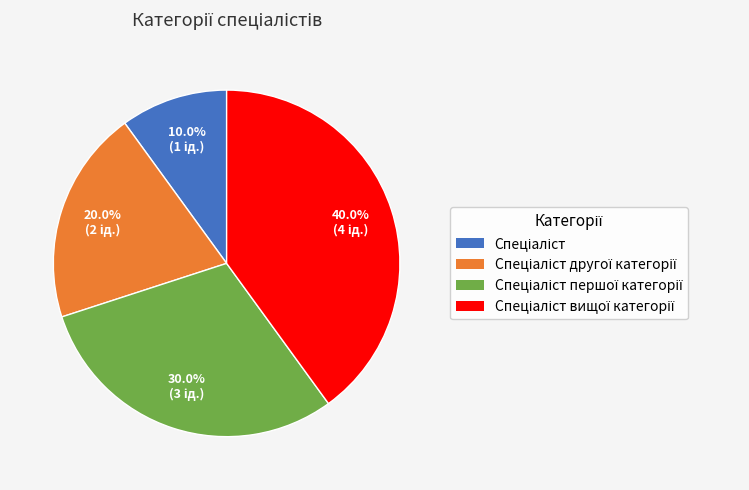

Is there a majority slice in this chart?

No